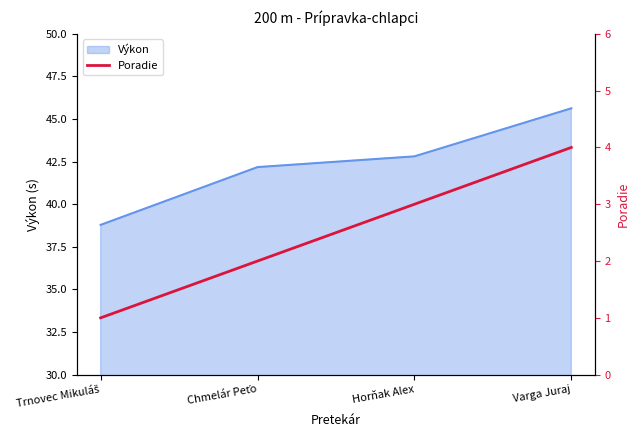

How many values exceed 3?

1